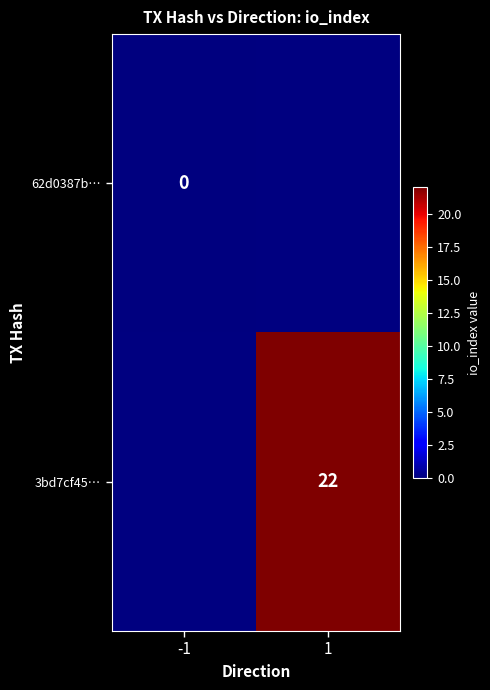

The 3bd7cf45… series shows 22 at 1. True or false?

True